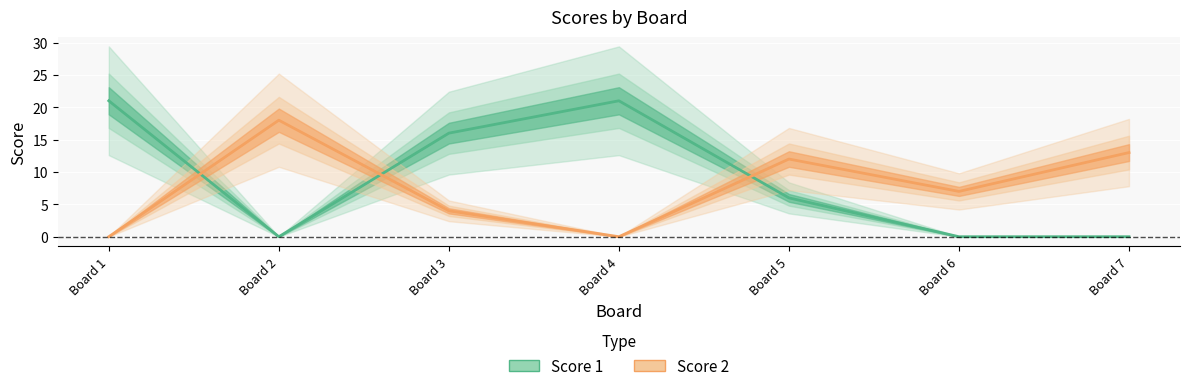

The Score 1 series shows 16 at Board 3. True or false?

True